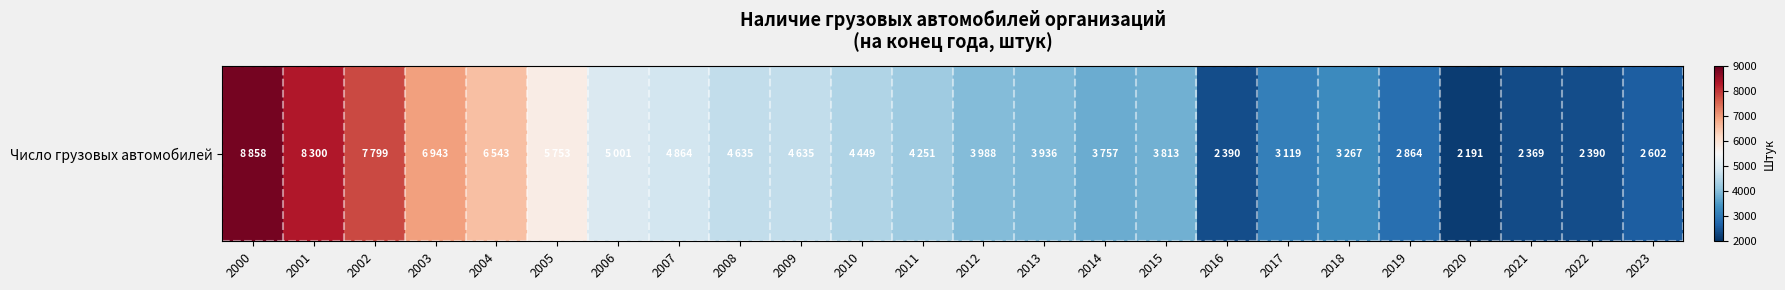

Reading right to left, extract all data points from this chart.

2023=2602	2022=2390	2021=2369	2020=2191	2019=2864	2018=3267	2017=3119	2016=2390	2015=3813	2014=3757	2013=3936	2012=3988	2011=4251	2010=4449	2009=4635	2008=4635	2007=4864	2006=5001	2005=5753	2004=6543	2003=6943	2002=7799	2001=8300	2000=8858